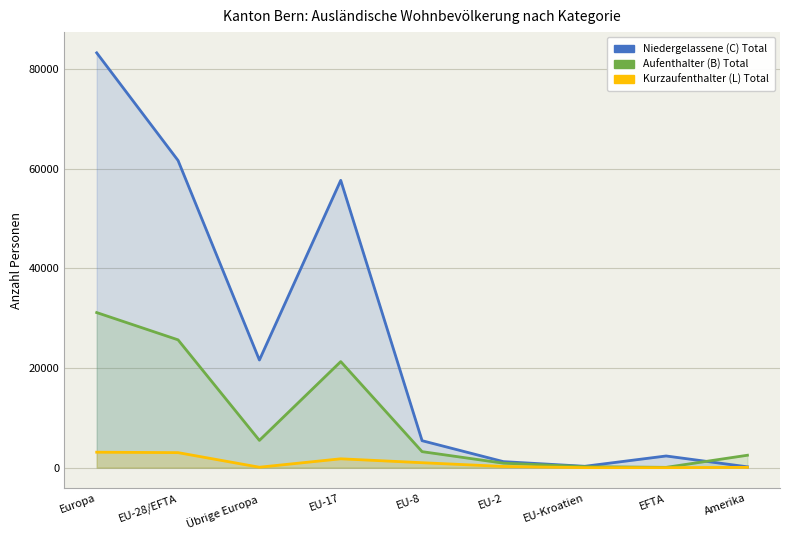

The value of Aufenthalter (B) Total at EU-28/EFTA is 25655. True or false?

True